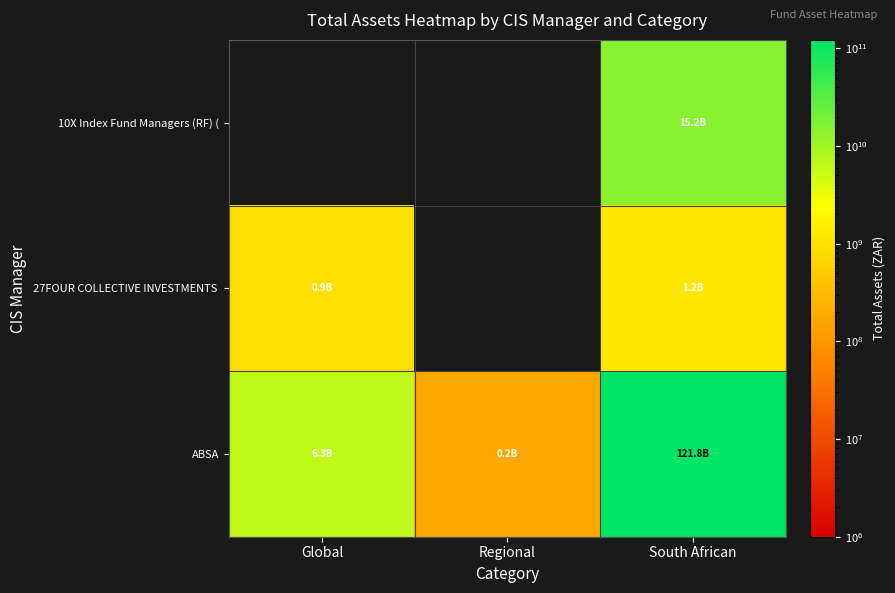

Rank the series by their maximum value, from highest to lowest.

ABSA, 10X Index Fund Managers (RF) (, 27FOUR COLLECTIVE INVESTMENTS